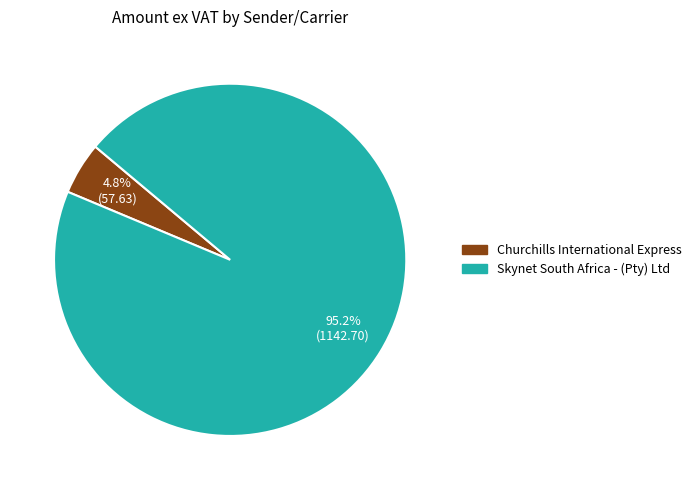

Which has a higher value, Skynet South Africa - (Pty) Ltd or Churchills International Express?

Skynet South Africa - (Pty) Ltd